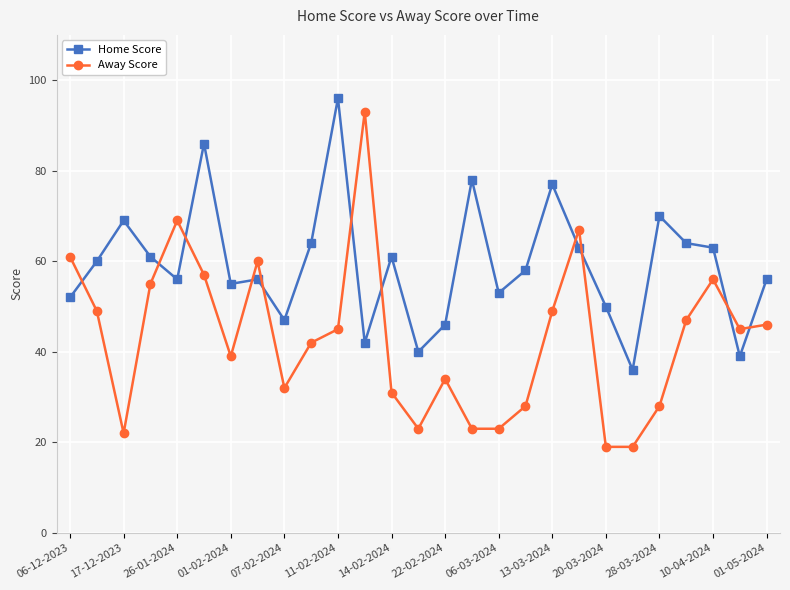

In Away Score, how many points are higher than both neighbors (excluding endpoints)?

6